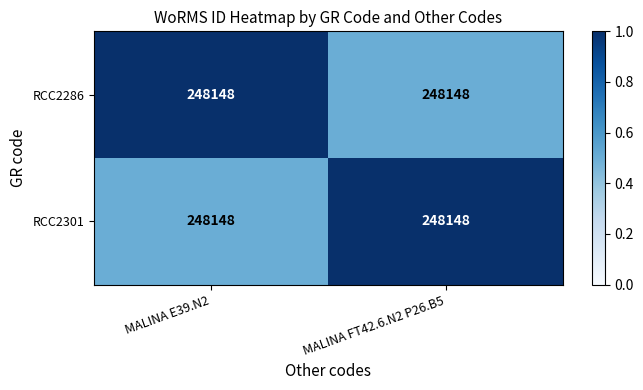

Rank the series at MALINA FT42.6.N2 P26.B5 from highest to lowest value.

RCC2301, RCC2286